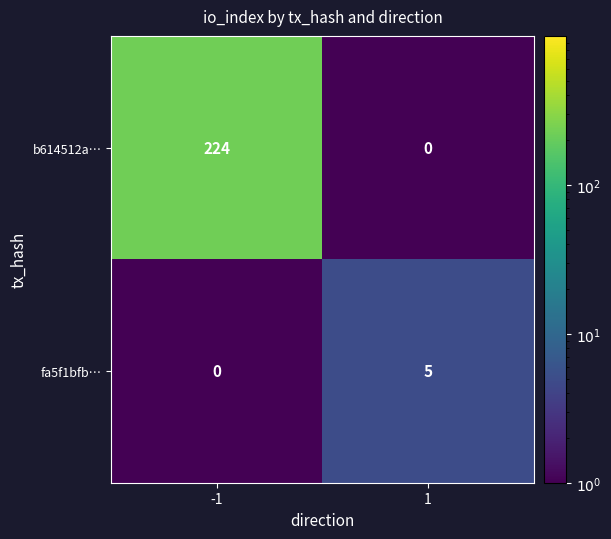

Which series has the largest range (max minus min)?

b614512a…